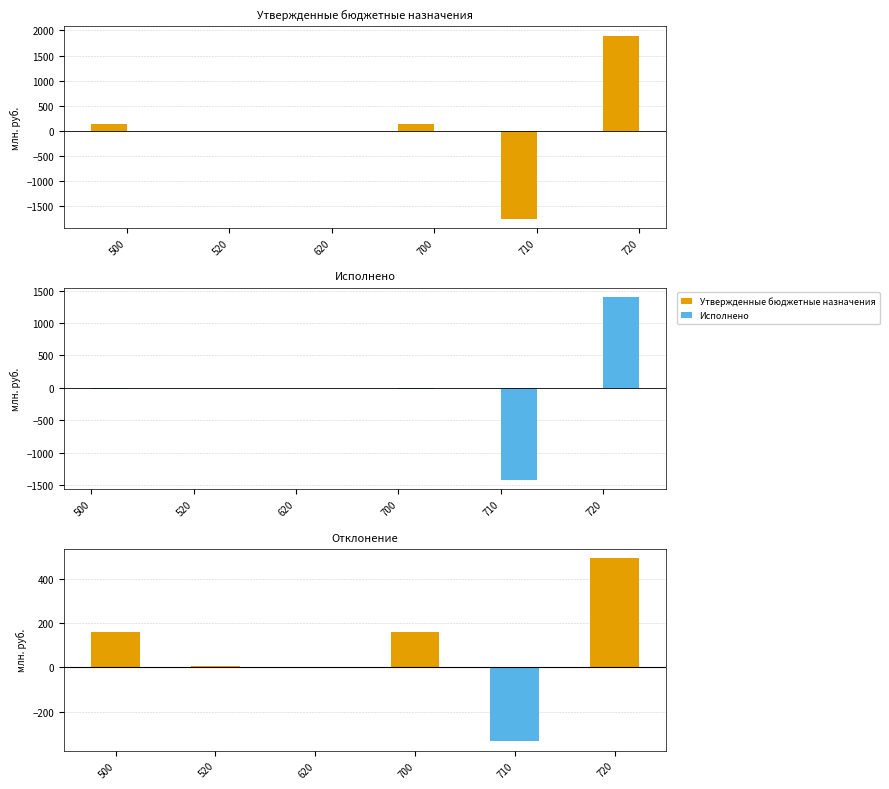

How many data points in Исполнено are above -5?

2